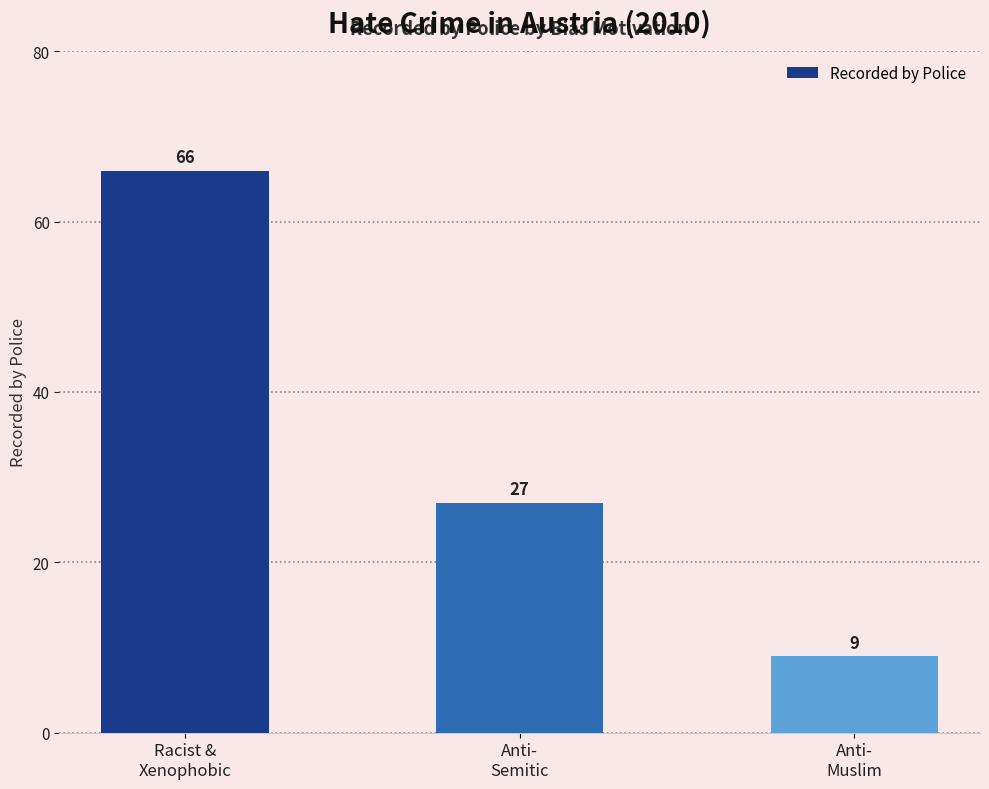

Approximately how many times larger is the value at Anti-
Muslim compared to Anti-
Semitic?

0.3